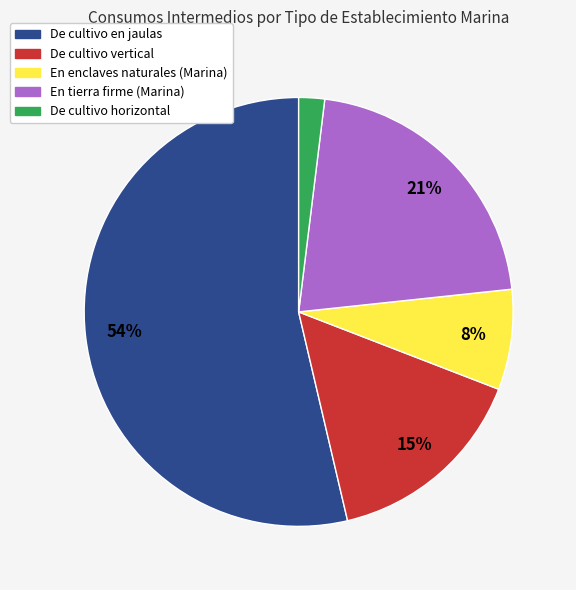

To the nearest percent, what portion does En tierra firme (Marina) represent?

21%